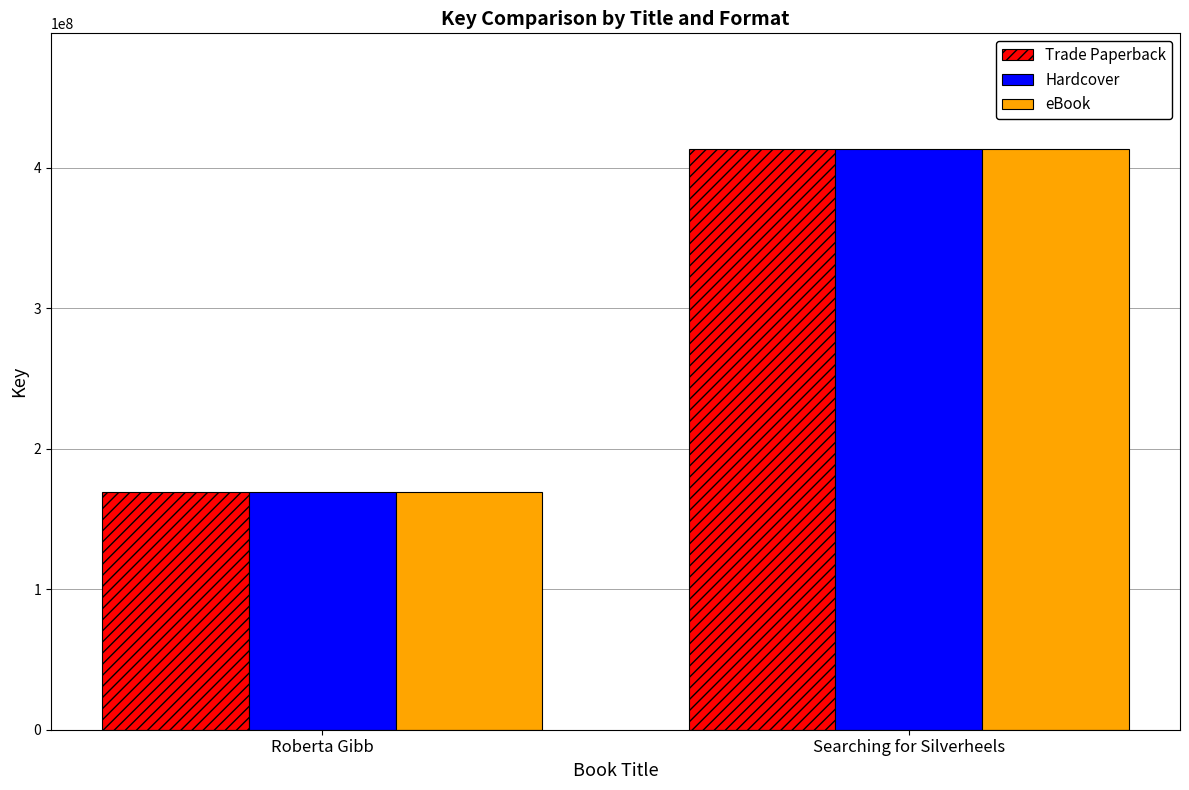

What is the label of the 1st bar from the right?

Searching for Silverheels